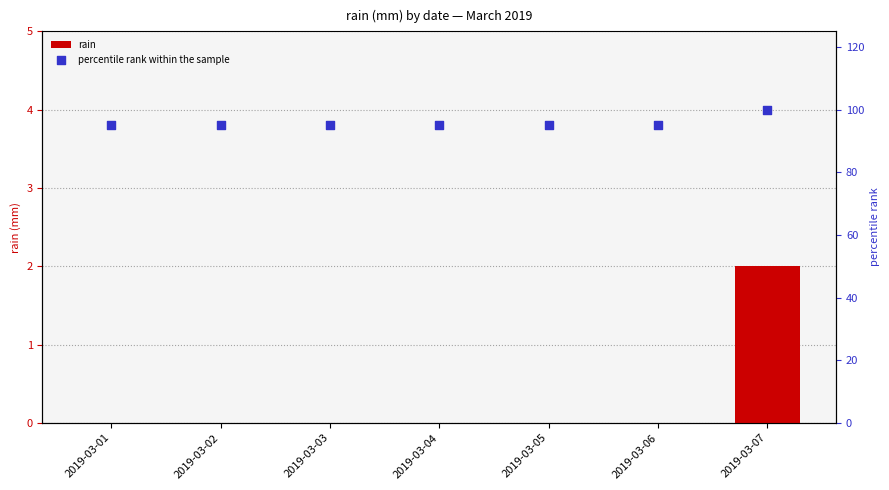

At which category is the sum across all series the highest?

2019-03-07